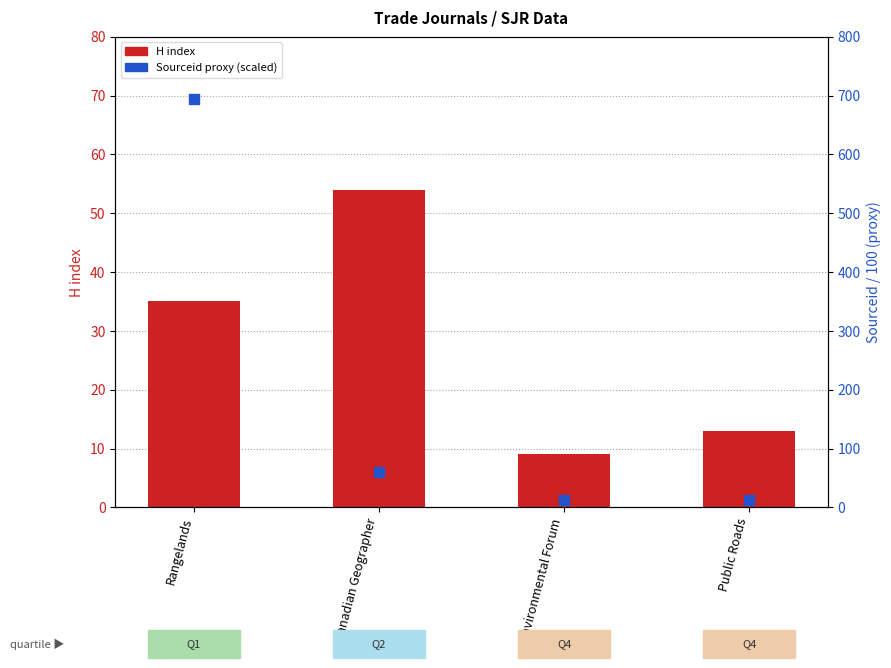

At how many categories does at least one series exceed 269?

1